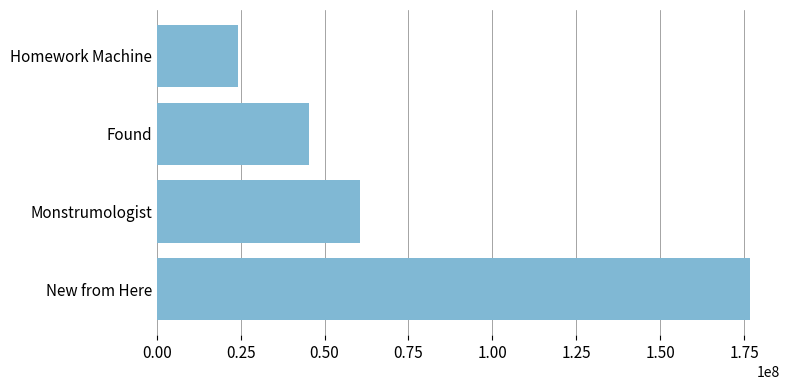

What is the maximum value shown in the chart?

176857443